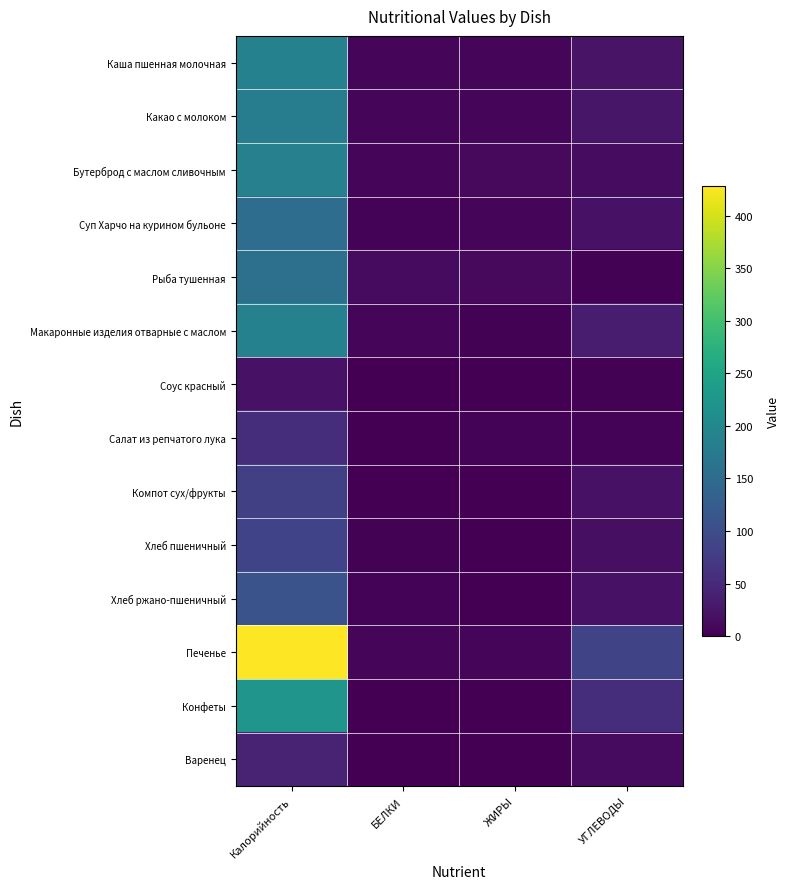

What is the sum of all Каша пшенная молочная values?

225.8